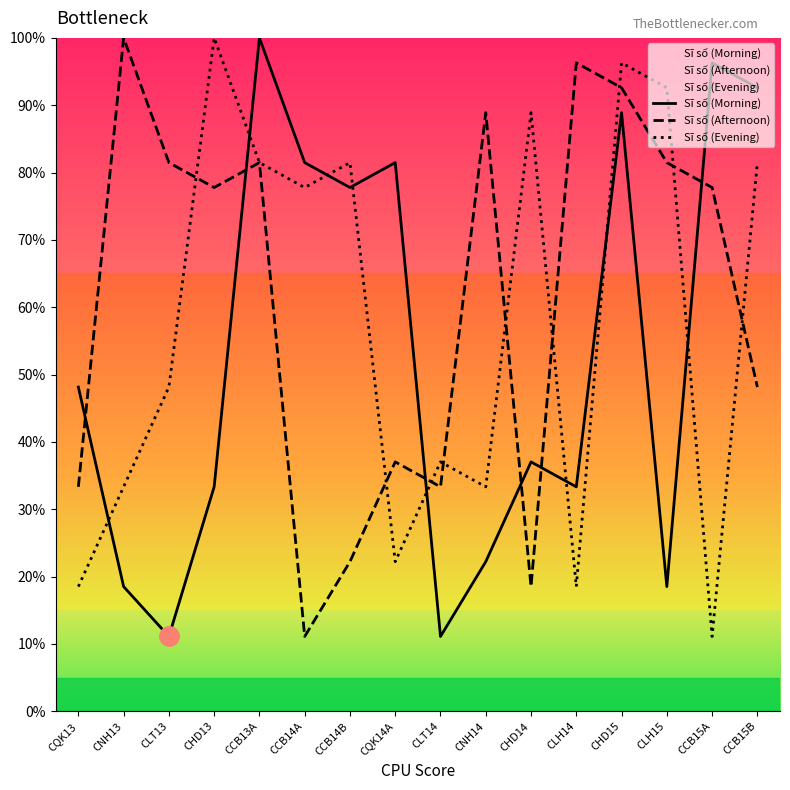

What position from the right is CHD14?

6